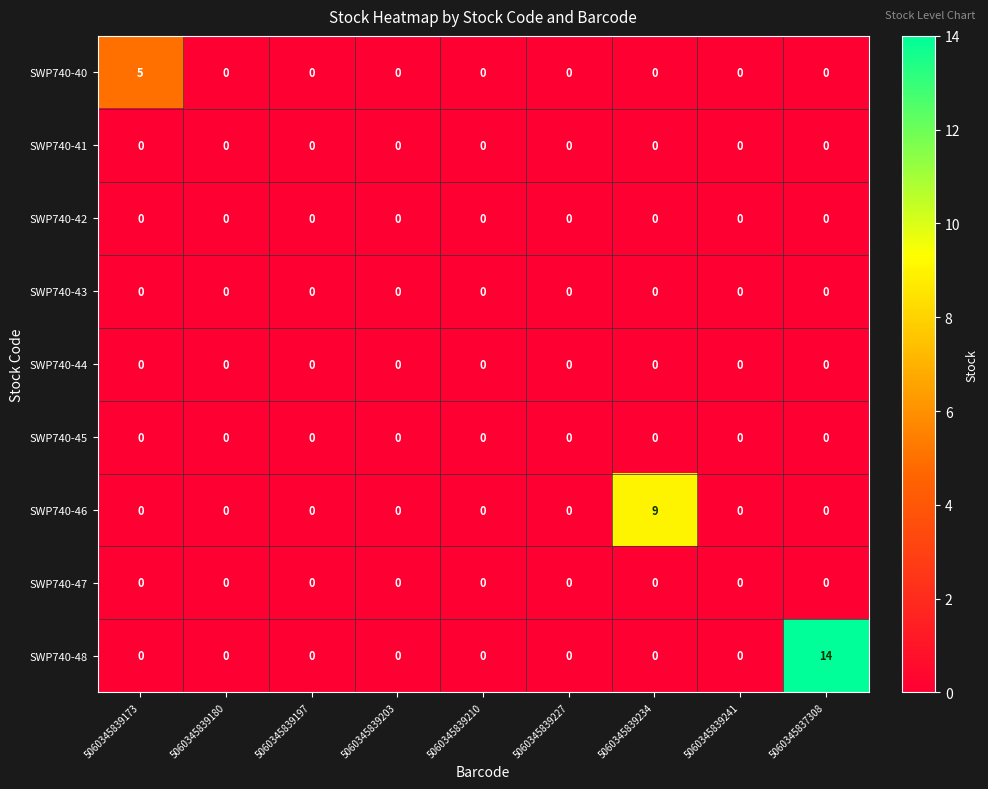

Count the SWP740-46 values in the range 0 to 1.

8